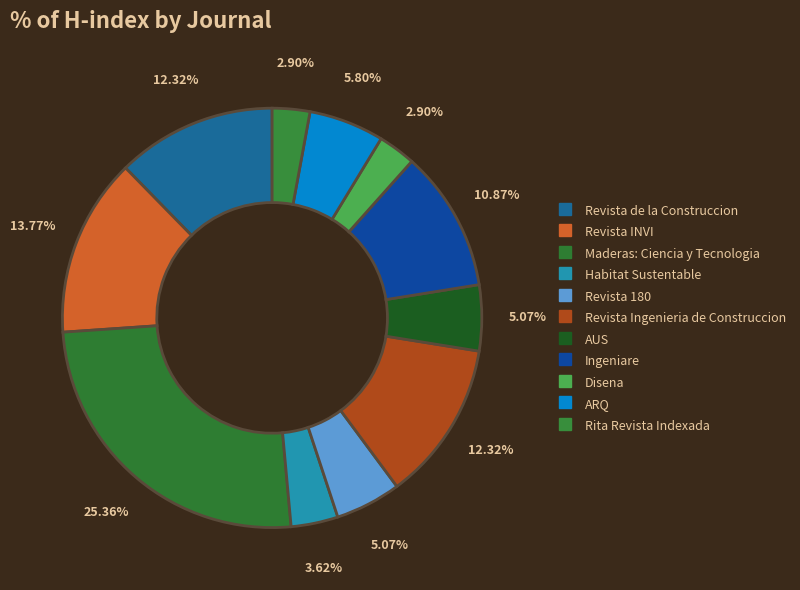

How many segments does this pie chart have?

11